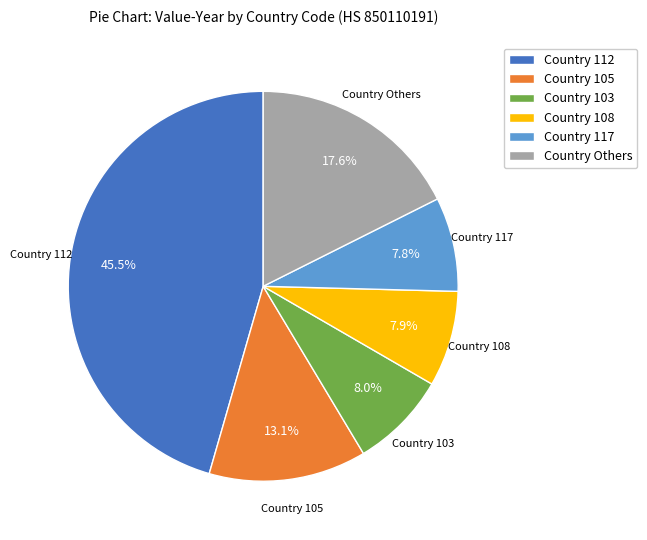

Is there any slice that represents more than half of the pie?

No